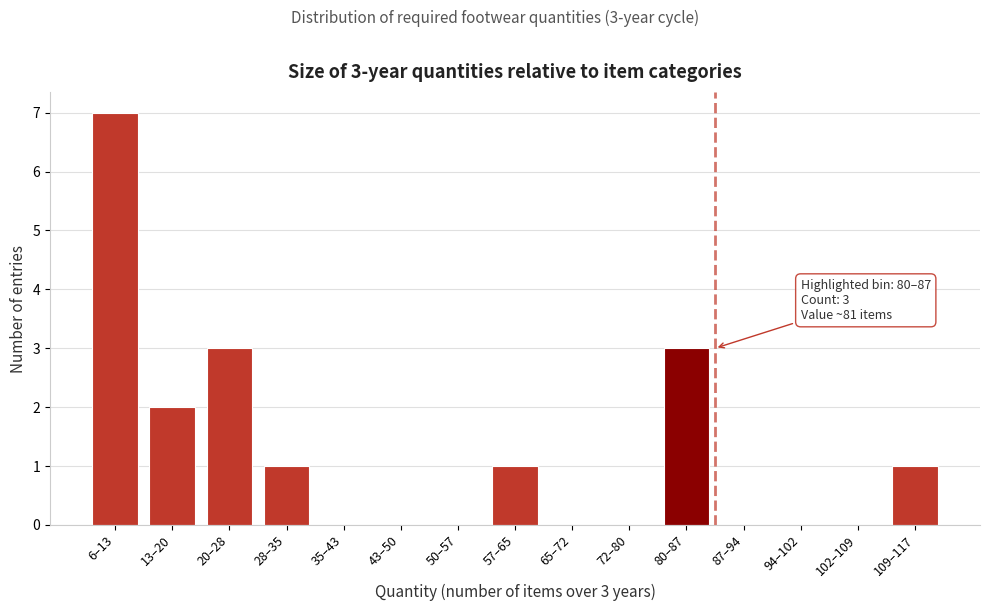

Reading right to left, transcribe all the data shown in this chart.

109–117=1	102–109=0	94–102=0	87–94=0	80–87=3	72–80=0	65–72=0	57–65=1	50–57=0	43–50=0	35–43=0	28–35=1	20–28=3	13–20=2	6–13=7